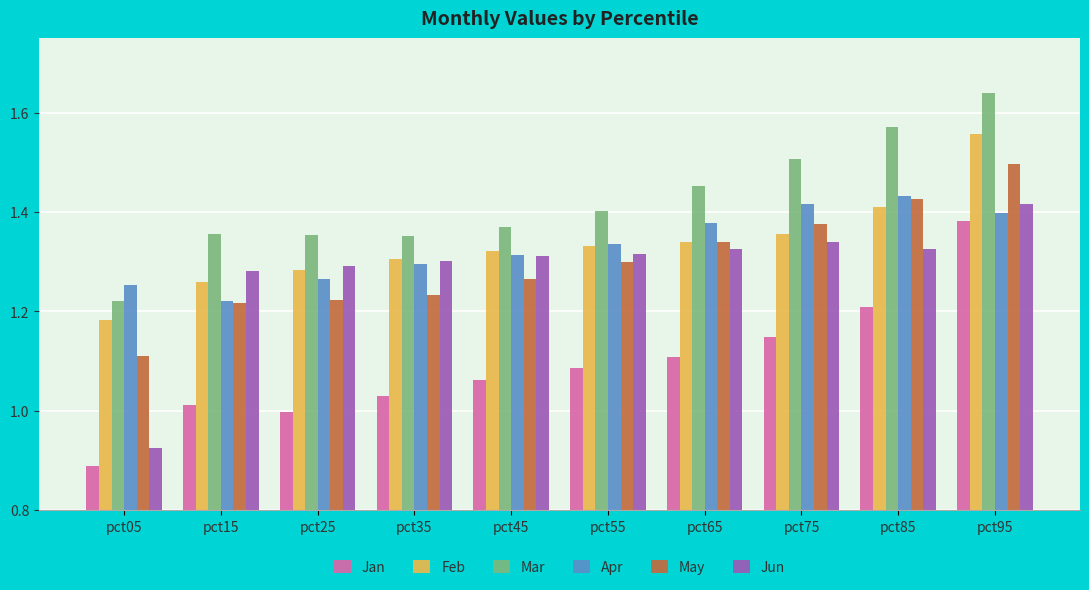

How many bars are there in each group?

6